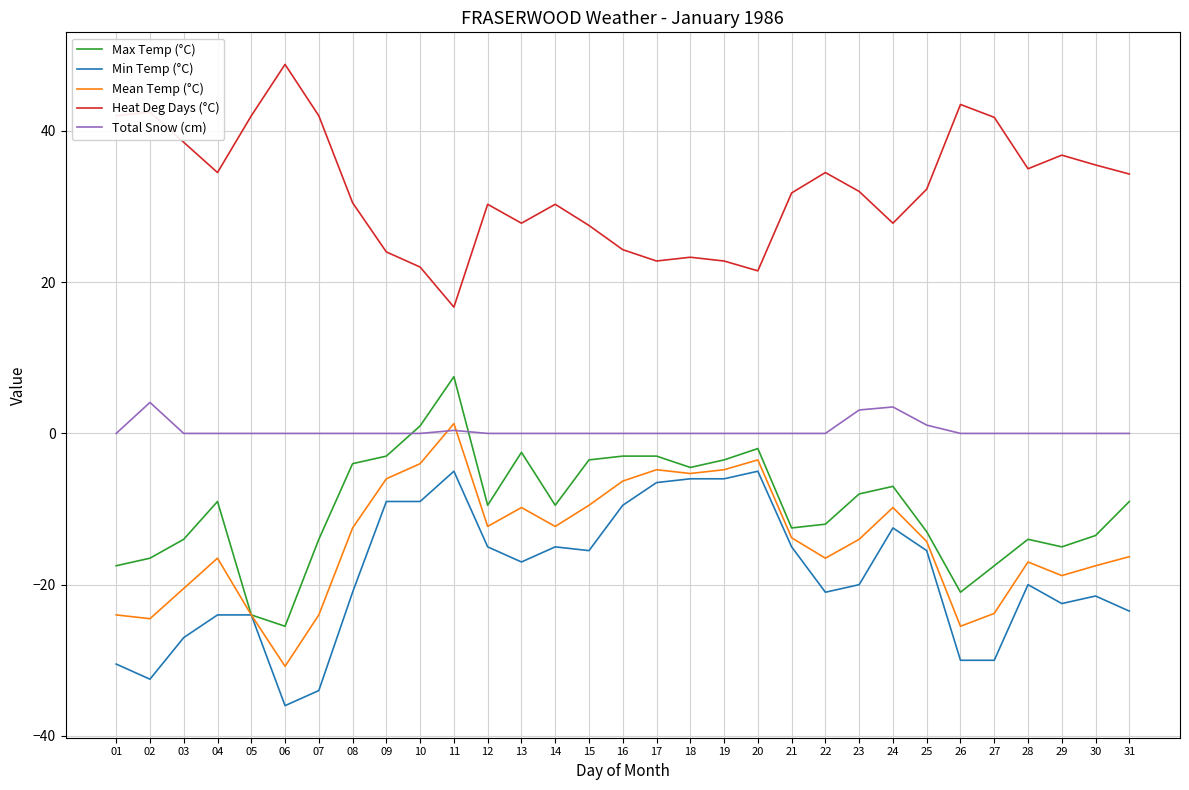

True or false: Max Temp (°C) and Heat Deg Days (°C) cross at least once.

False